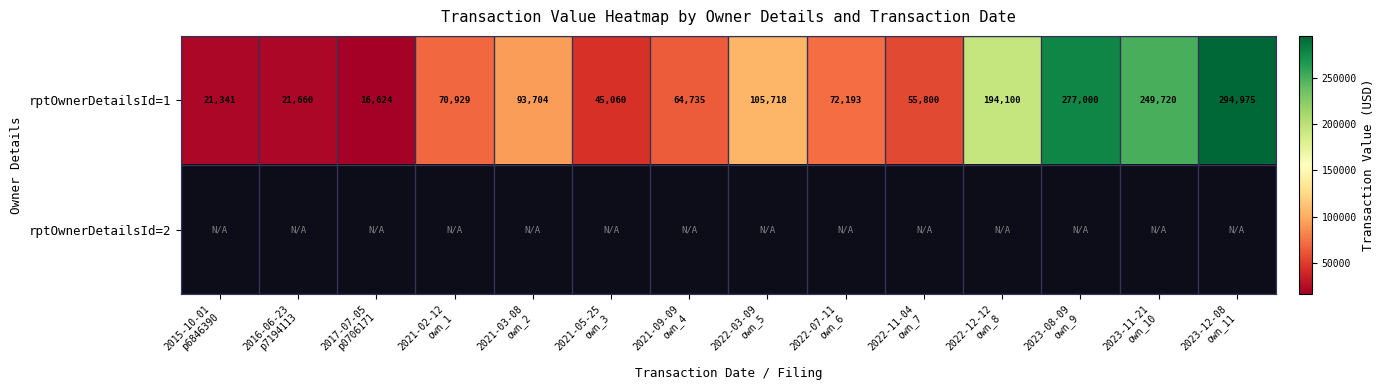

What is the sum of all rptOwnerDetailsId=1 values?

1583559